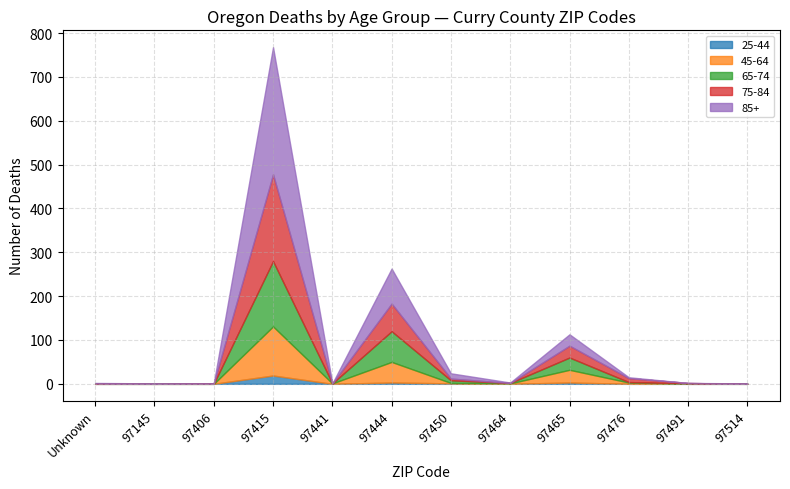

The 45-64 series shows 14 at 97465. True or false?

False